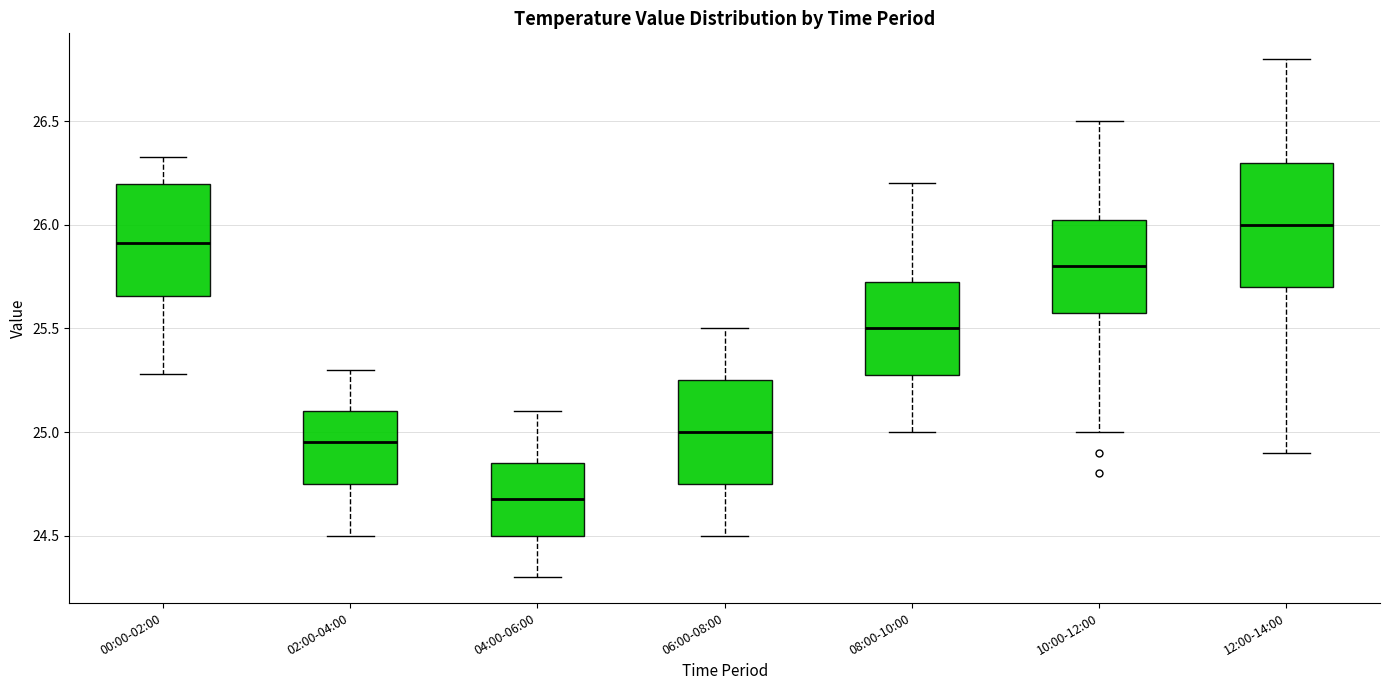

Which box's median line is the highest?

12:00-14:00